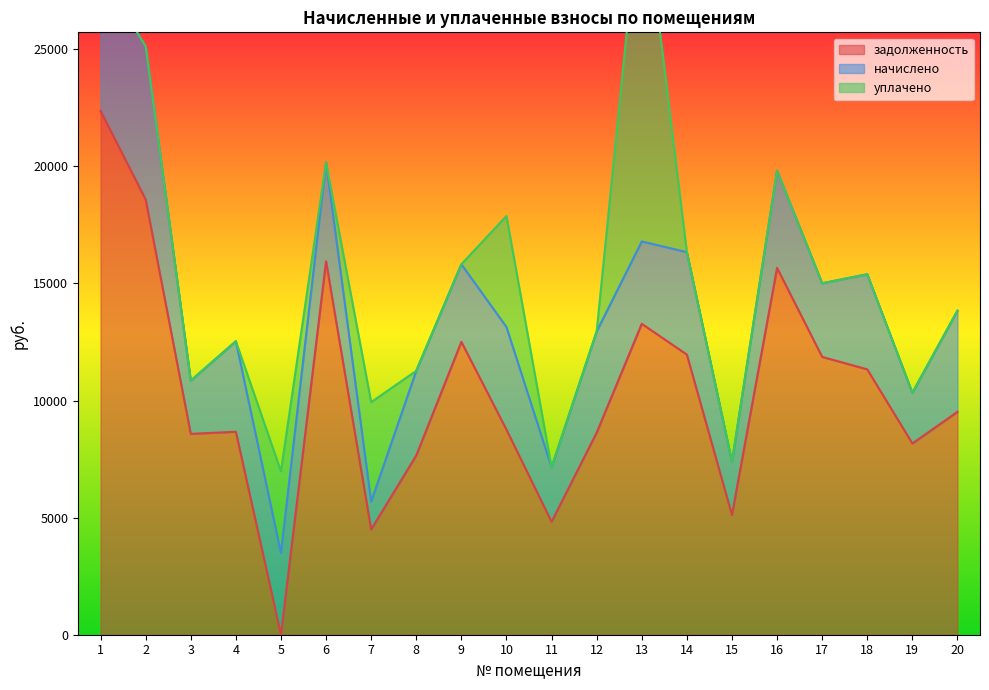

The value of уплачено at 2 is 0.0. True or false?

False